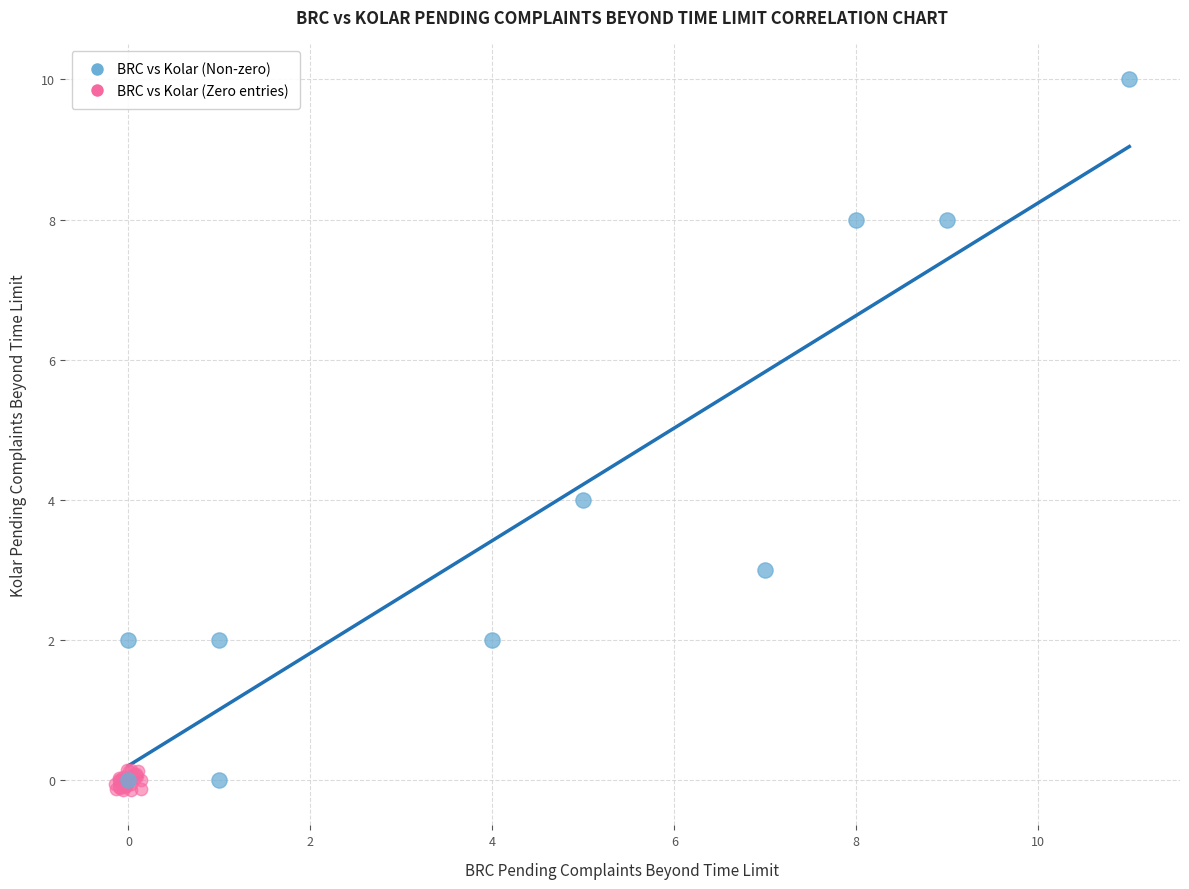

Which series has the largest Y range (max minus min)?

BRC vs Kolar (Non-zero)